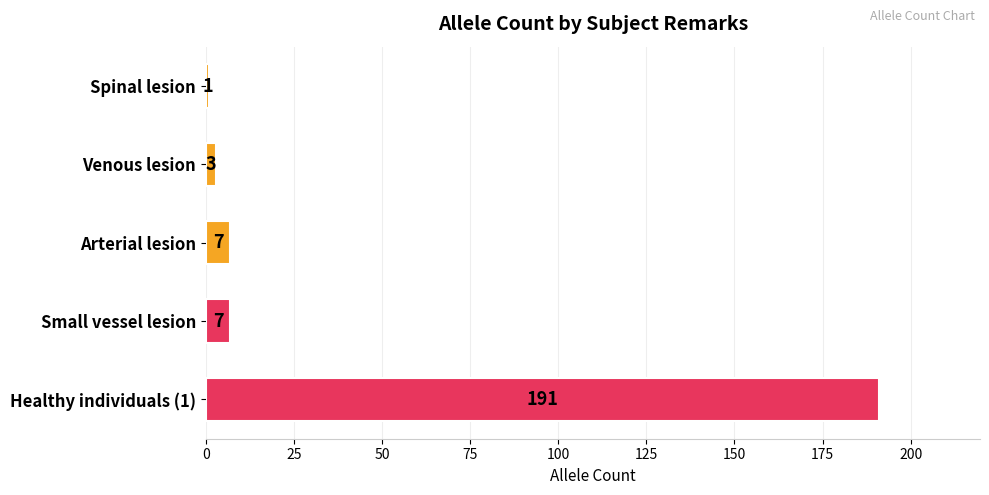

The value at Arterial lesion is 7. True or false?

True